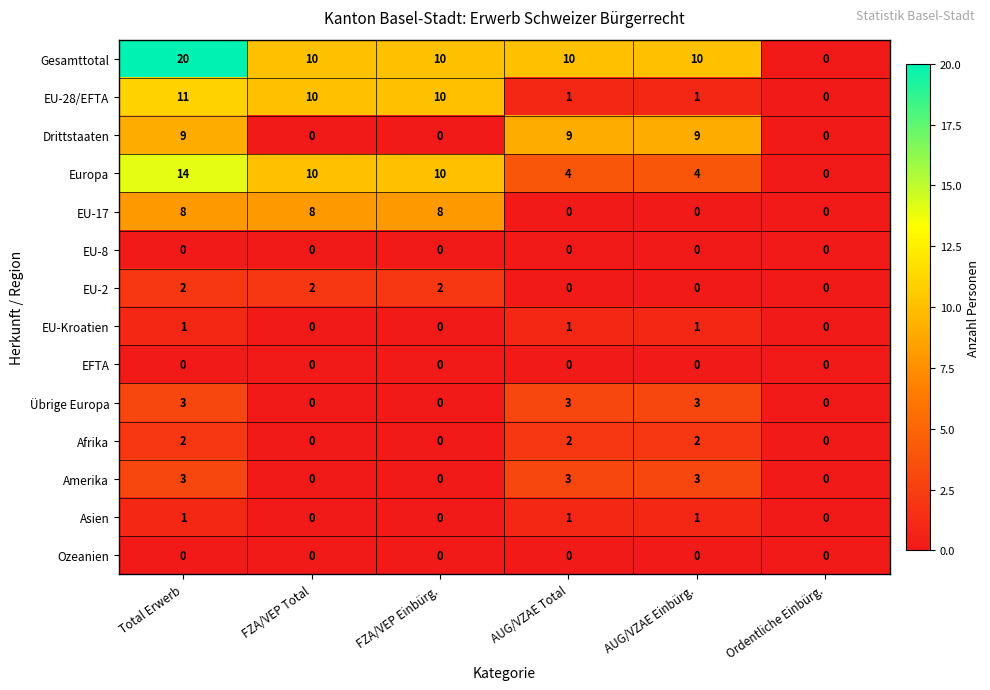

Which series has the largest range (max minus min)?

Gesamttotal